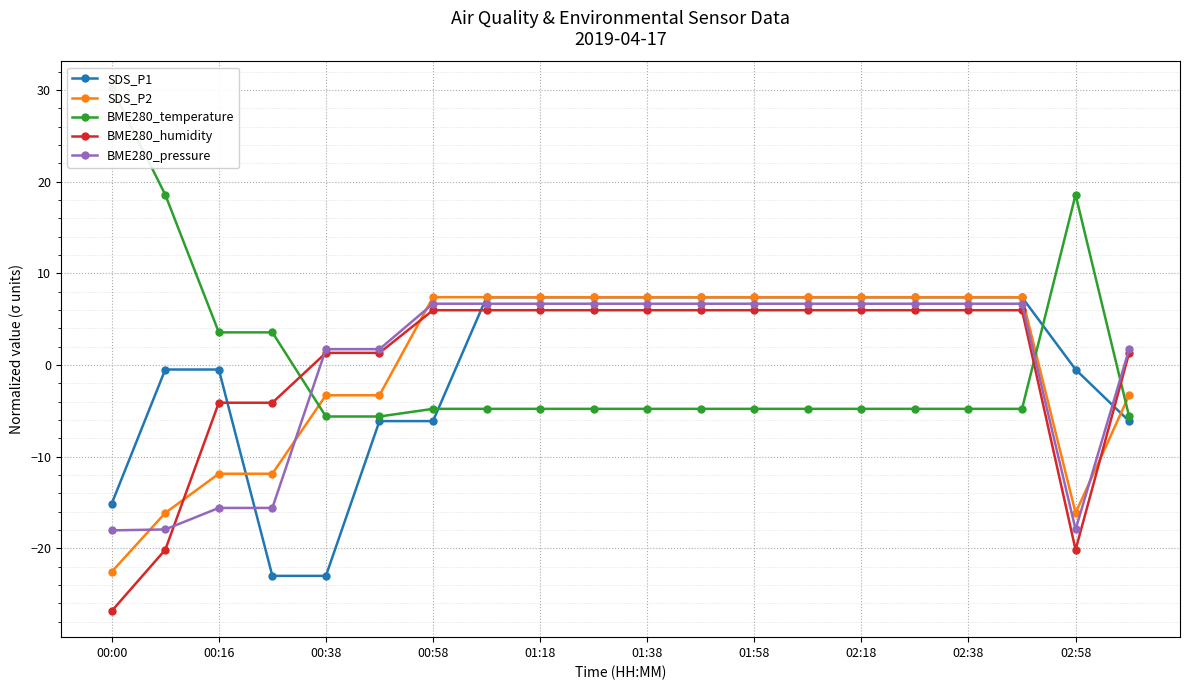

At how many categories does at least one series exceed -22?

20